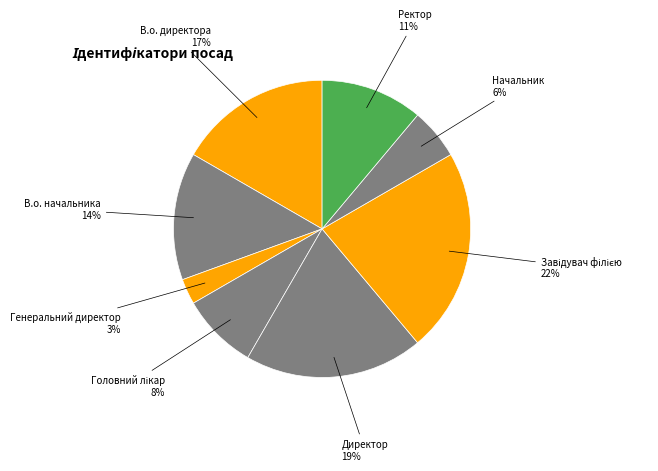

How many segments does this pie chart have?

8